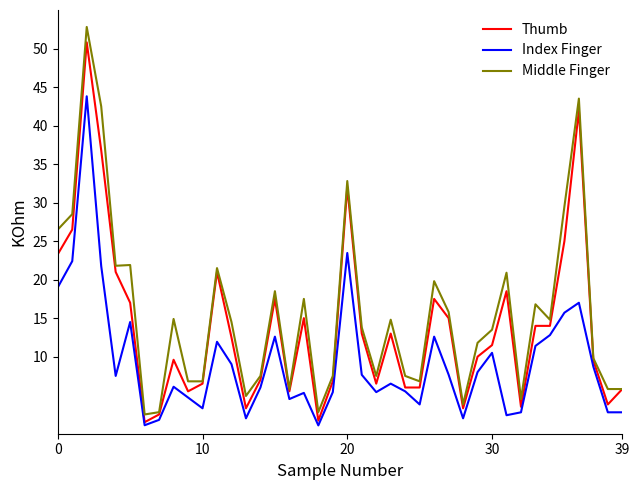

What is the minimum value for Index Finger?

1.1